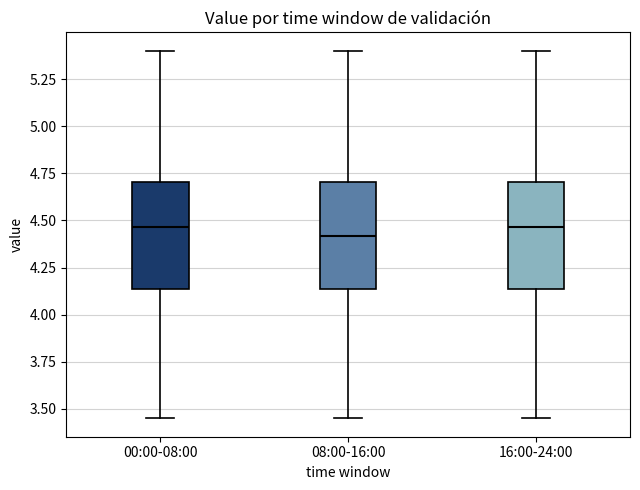

Reading left to right, transcribe this box plot: for each box, give where its median line is, the range the box spans, and where its two whiskers end, as read against the y-axis. The values are not printed on the chart, so give them approximately, as read against the axis.

00:00-08:00: median 4.45, box 4.15 to 4.70, whiskers 3.45 to 5.40
08:00-16:00: median 4.40, box 4.15 to 4.70, whiskers 3.45 to 5.40
16:00-24:00: median 4.45, box 4.15 to 4.70, whiskers 3.45 to 5.40